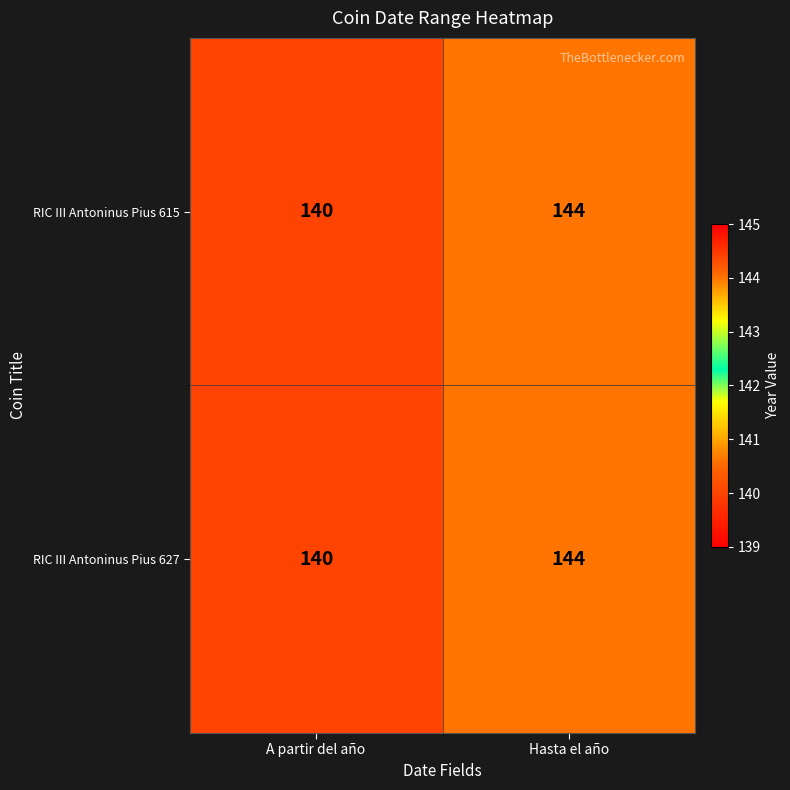

What is the sum of all RIC III Antoninus Pius 615 values?

284